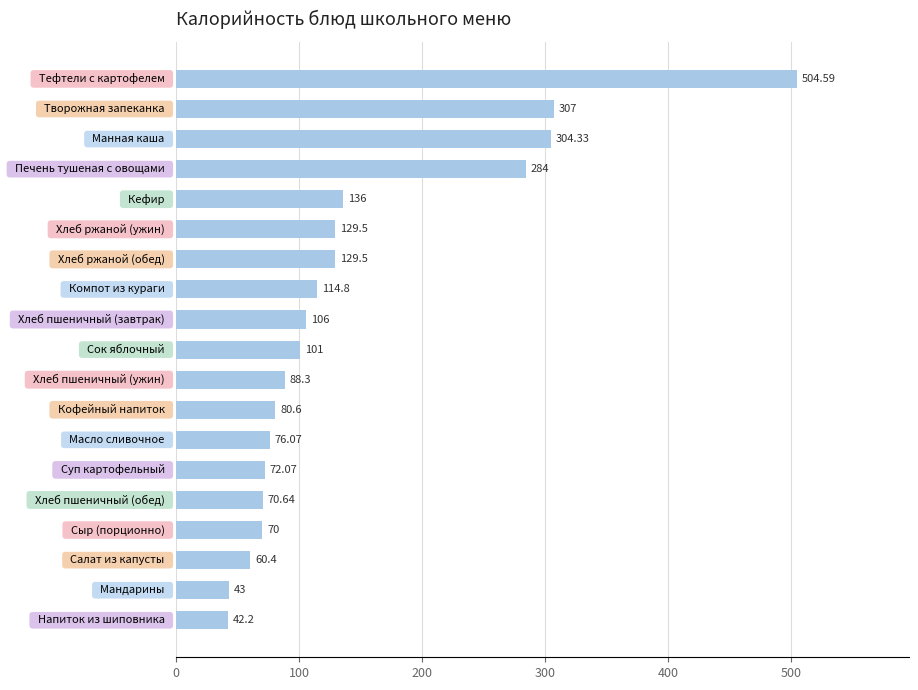

What is the average value?

143.2